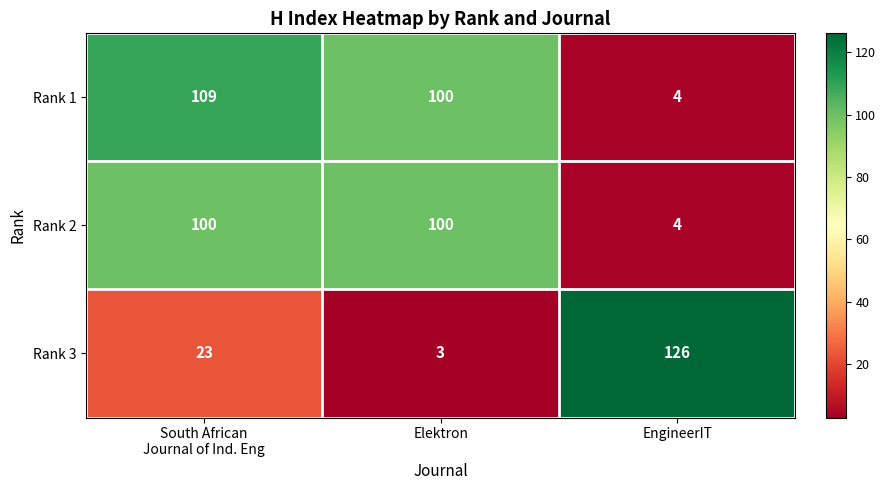

At how many categories does at least one series exceed 12?

3